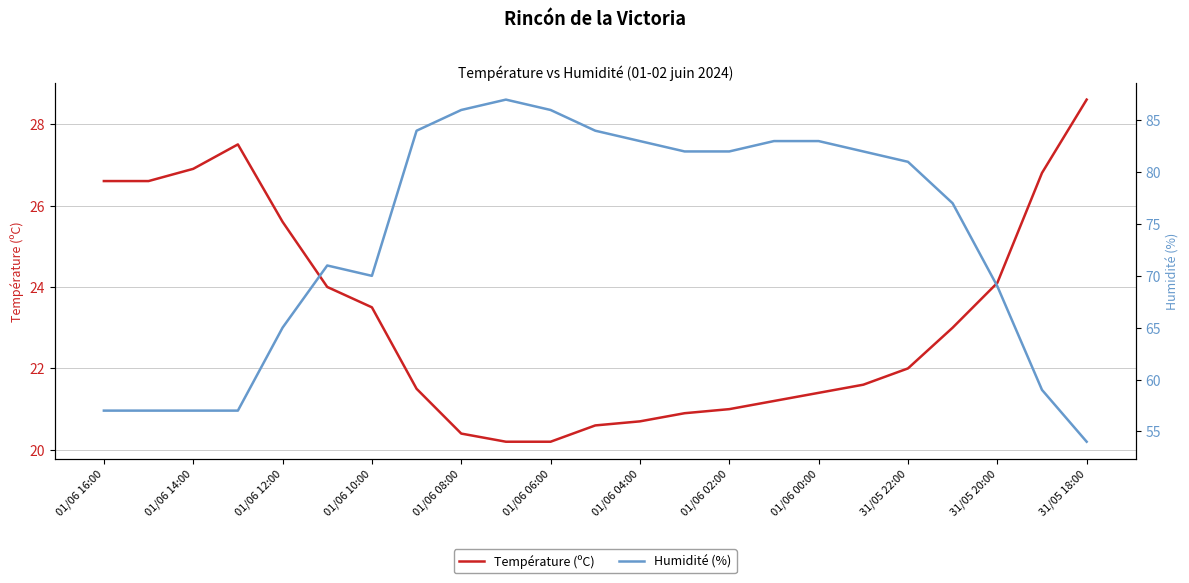

Is it true that Température (ºC) equals 13.7 at 01/06 04:00?

False